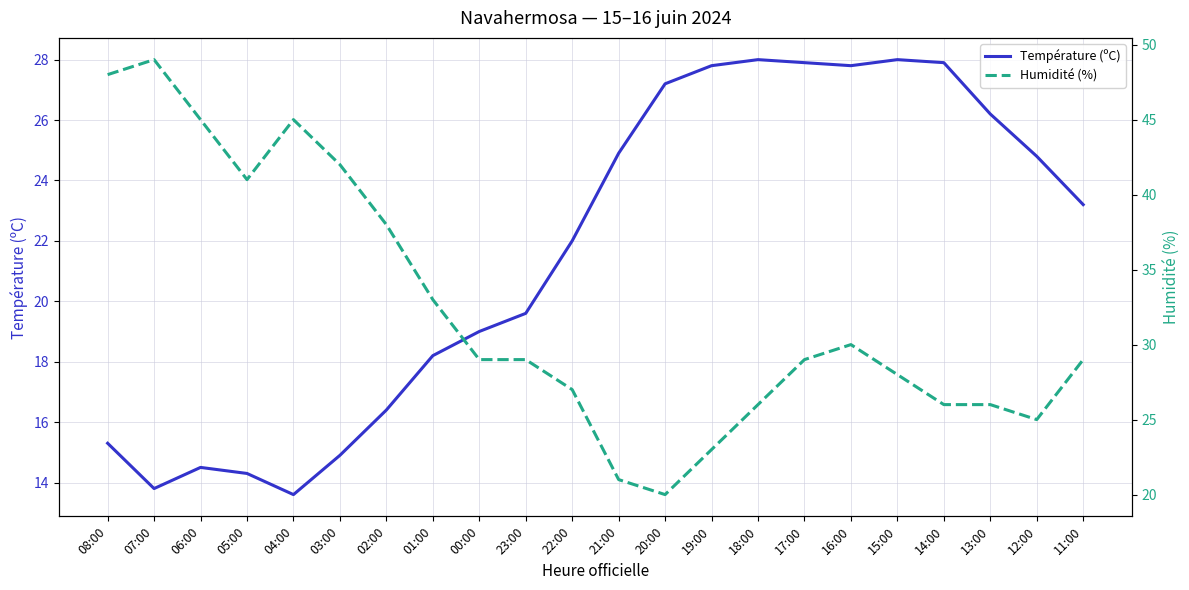

Is it true that Humidité (%) equals 10.5 at 15:00?

False